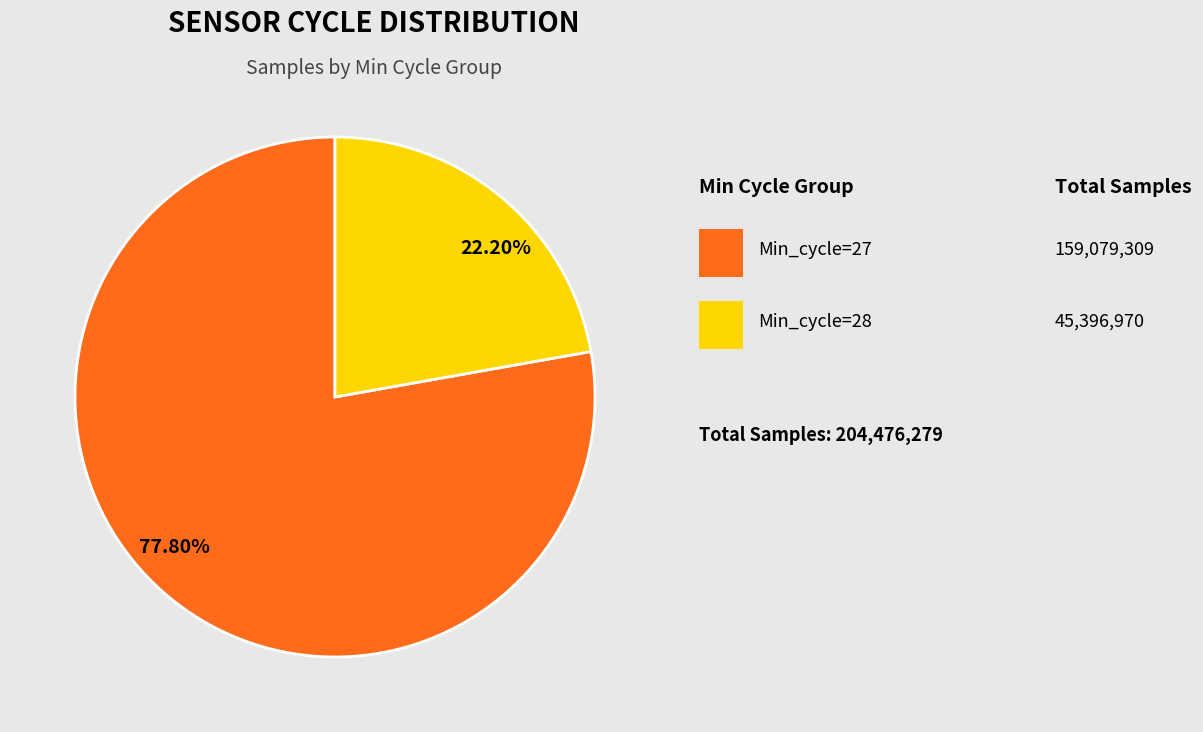

Approximately how many times larger is the value at 77.80% compared to 22.20%?

3.5